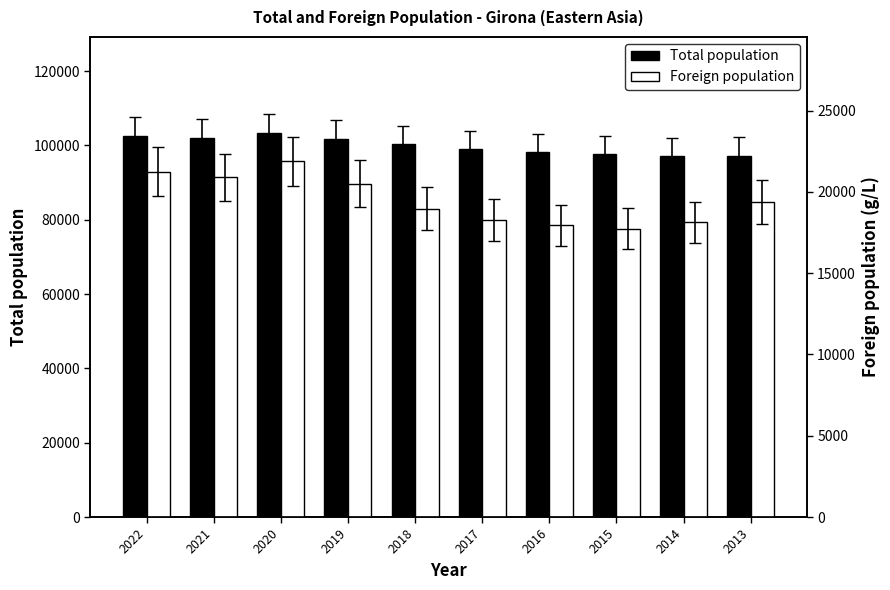

Is it true that Total population equals 101932 at 2021?

True